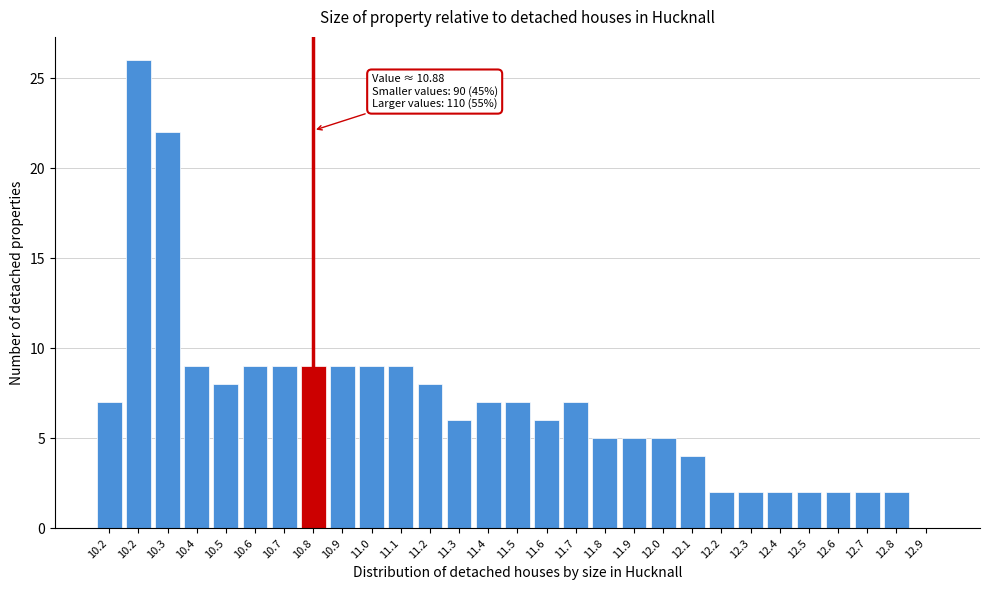

Count the number of categories in the chart.

29